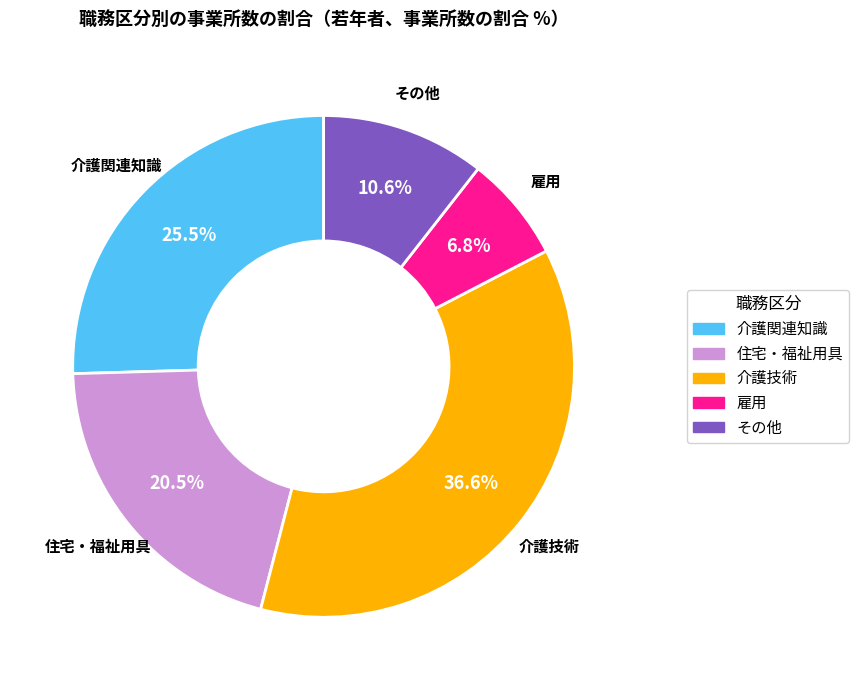

Between 介護関連知識 and 雇用, which is larger?

介護関連知識